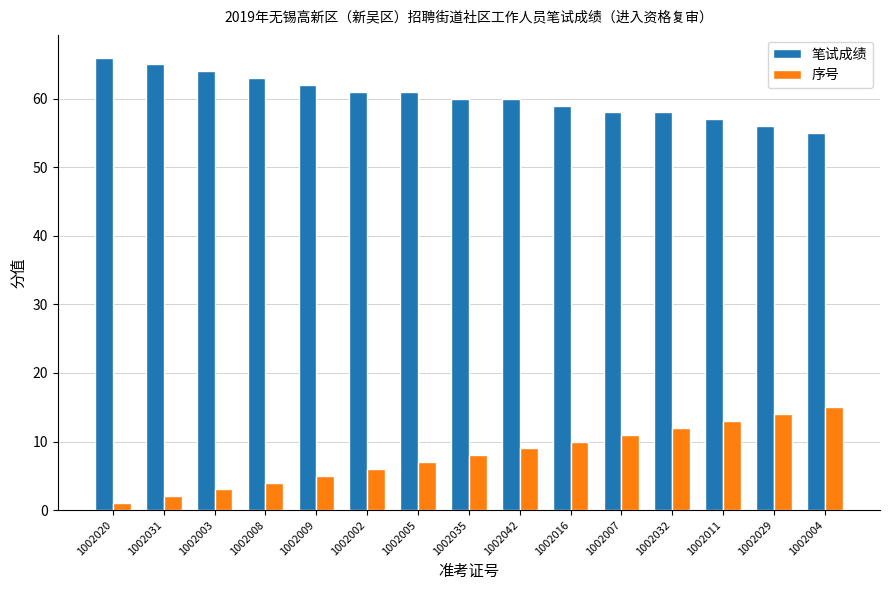

Which series has the largest range (max minus min)?

序号